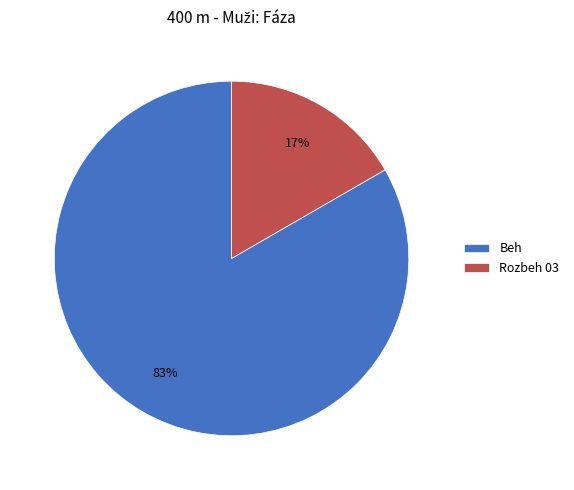

True or false: Rozbeh 03 accounts for 17% of the total.

True